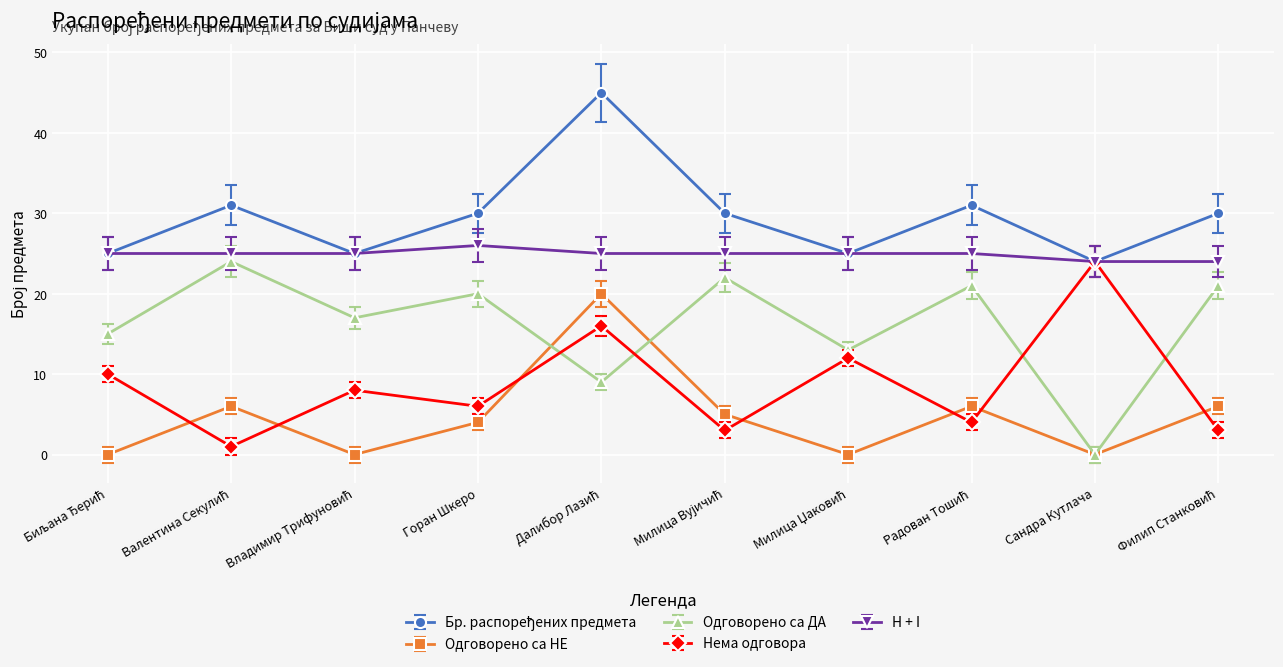

True or false: H + I has a value of 24 at Сандра Кутлача.

True